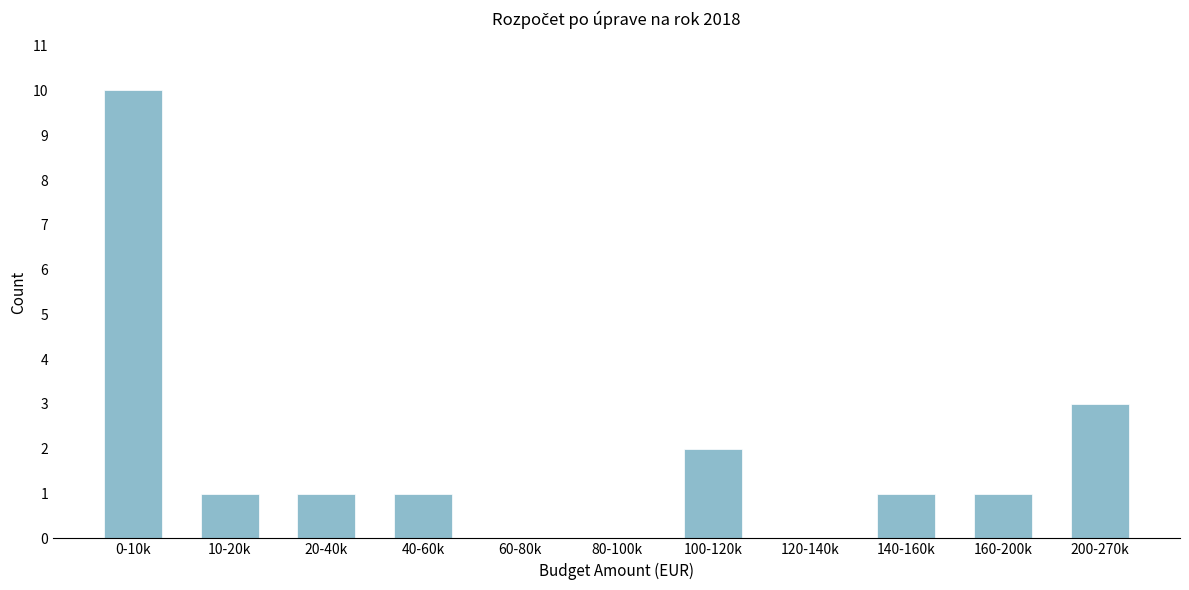

Reading left to right, transcribe all the data shown in this chart.

0-10k=10	10-20k=1	20-40k=1	40-60k=1	60-80k=0	80-100k=0	100-120k=2	120-140k=0	140-160k=1	160-200k=1	200-270k=3